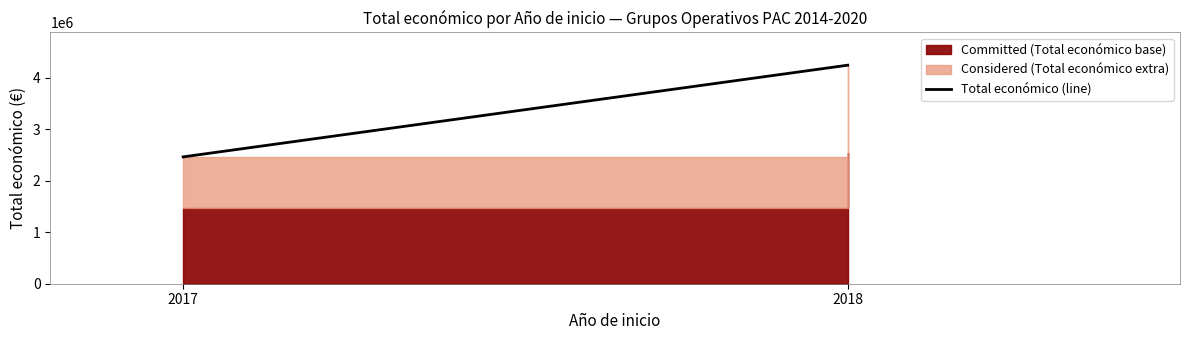

Does the chart display data point markers on the line(s)?

No